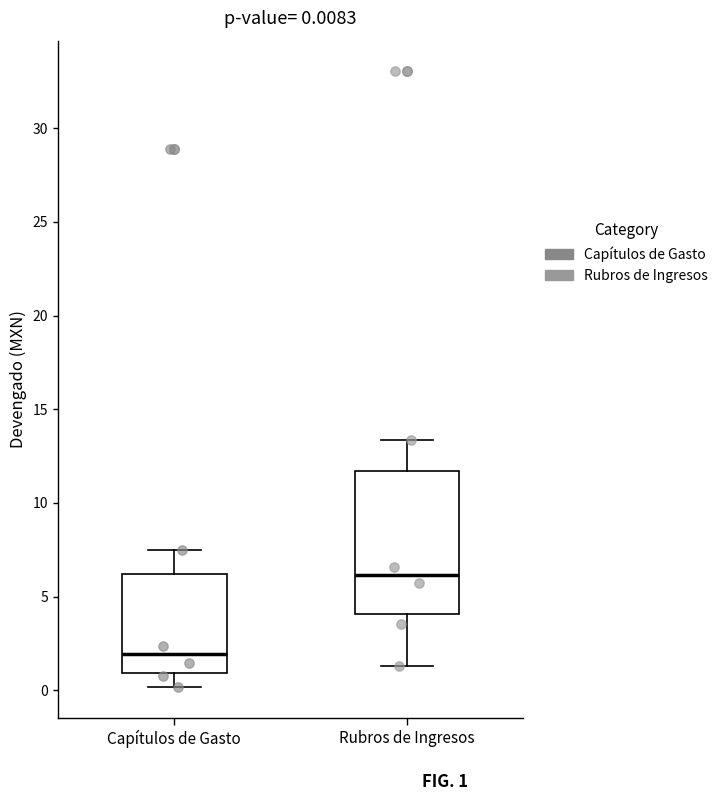

Which box's median line is the lowest?

Capítulos de Gasto